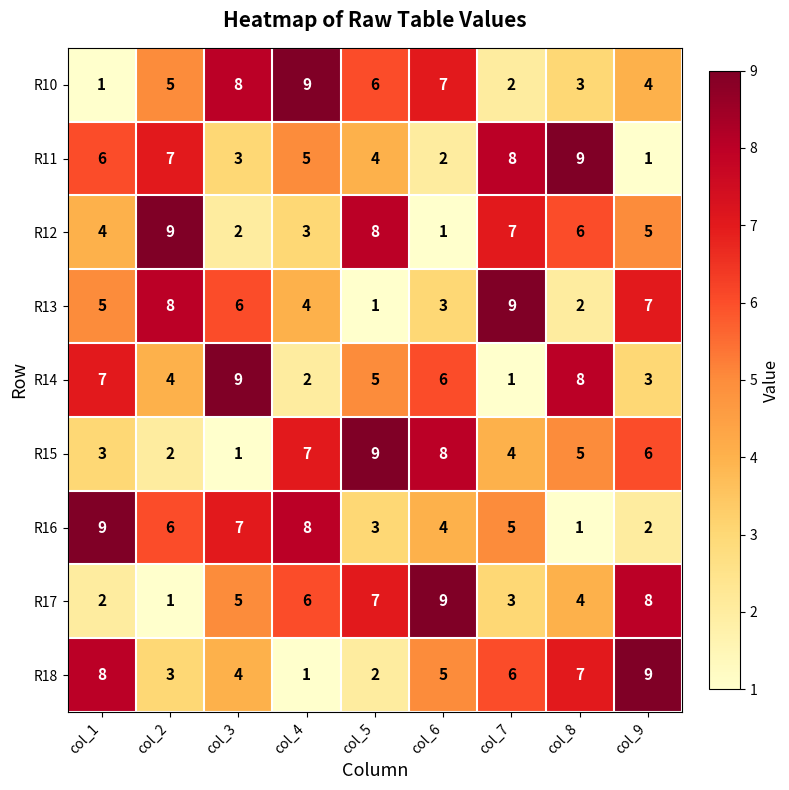

Between col_3 and col_4, which series saw the biggest shift?

R14